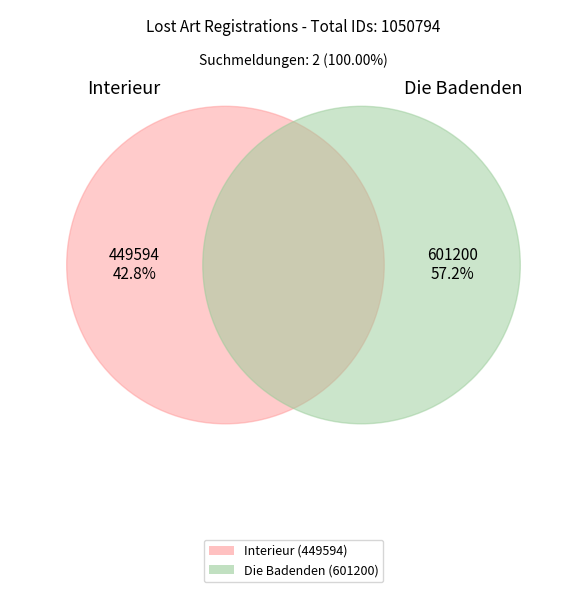

To the nearest percent, what portion does Interieur represent?

43%